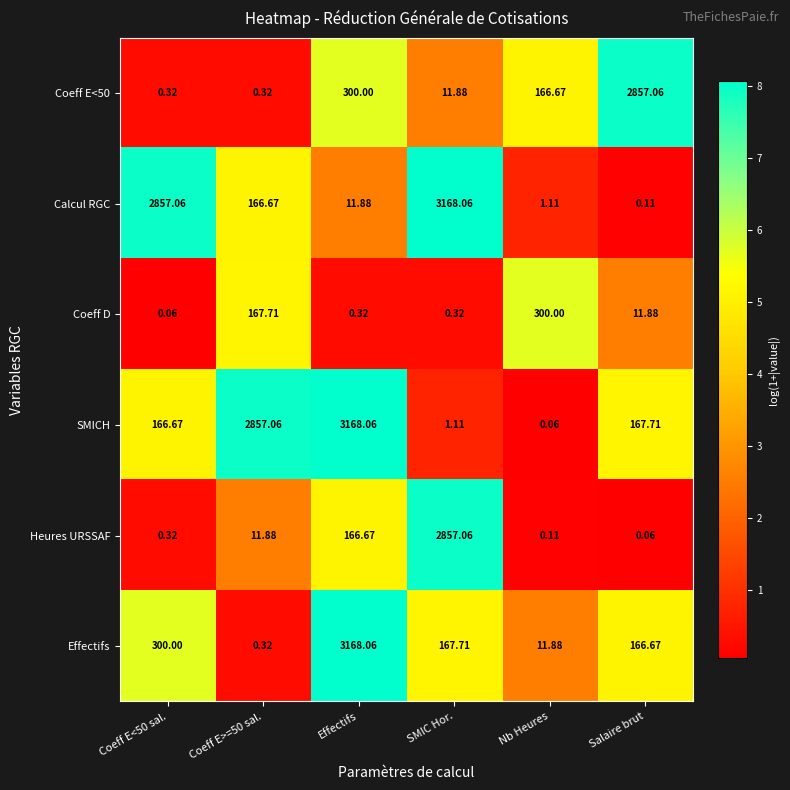

At which category is the sum across all series the highest?

Effectifs